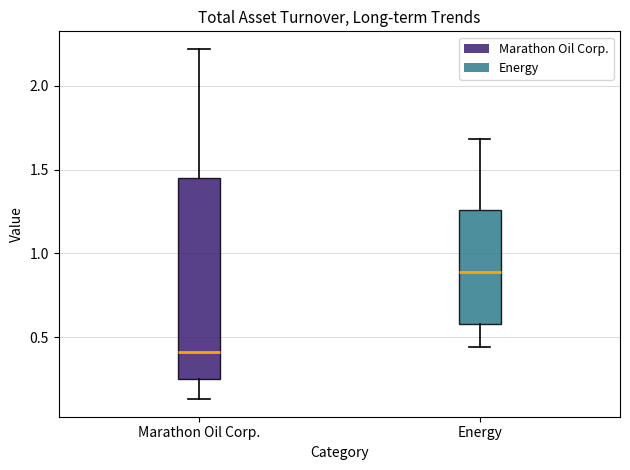

Reading left to right, read every box against the y-axis: the position of its median line, the range the box covers, and the ends of its whiskers. The values are not printed on the chart, so give them approximately, as read against the axis.

Marathon Oil Corp.: median 0.40, box 0.25 to 1.45, whiskers 0.15 to 2.20
Energy: median 0.90, box 0.60 to 1.25, whiskers 0.45 to 1.70